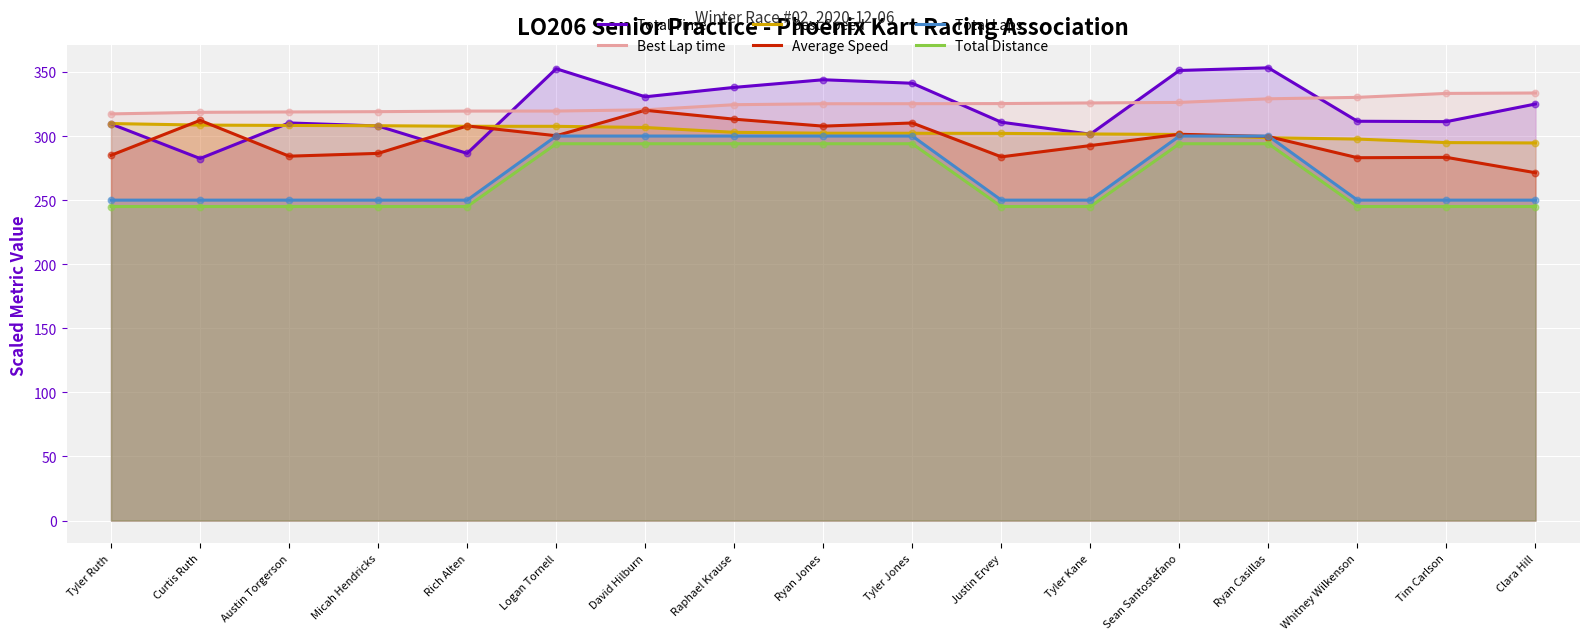

Which series contains the lowest Y value?

Total Distance